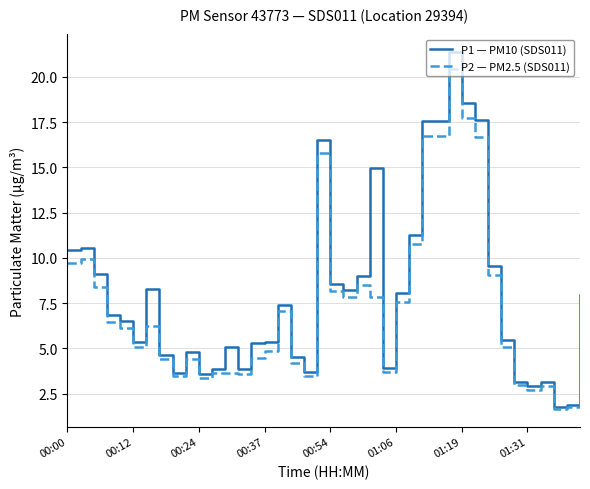

Is this an area chart (filled region under the line)?

No